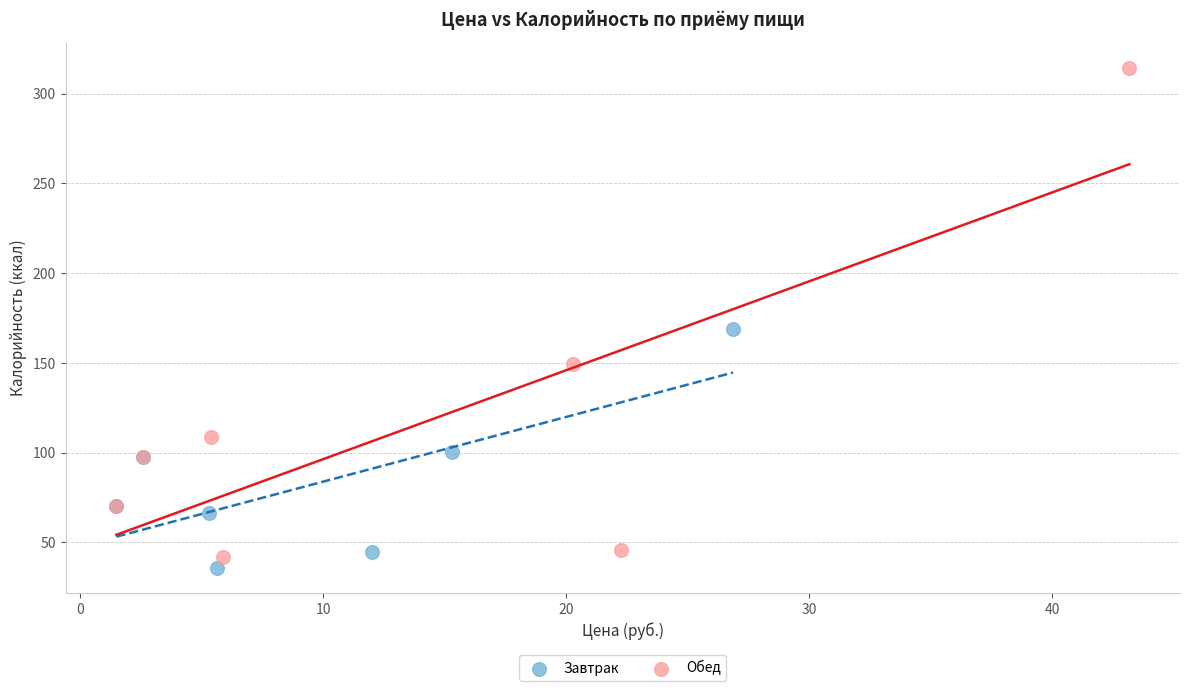

Which series contains the lowest Y value?

Завтрак